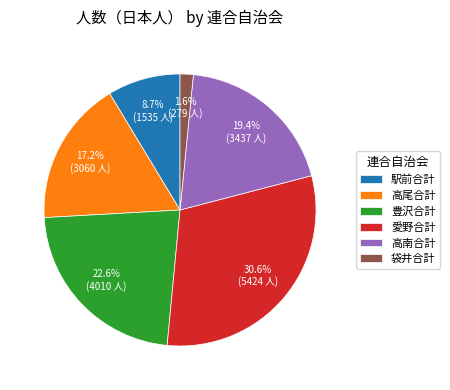

To the nearest percent, what is the average slice percentage?

17%